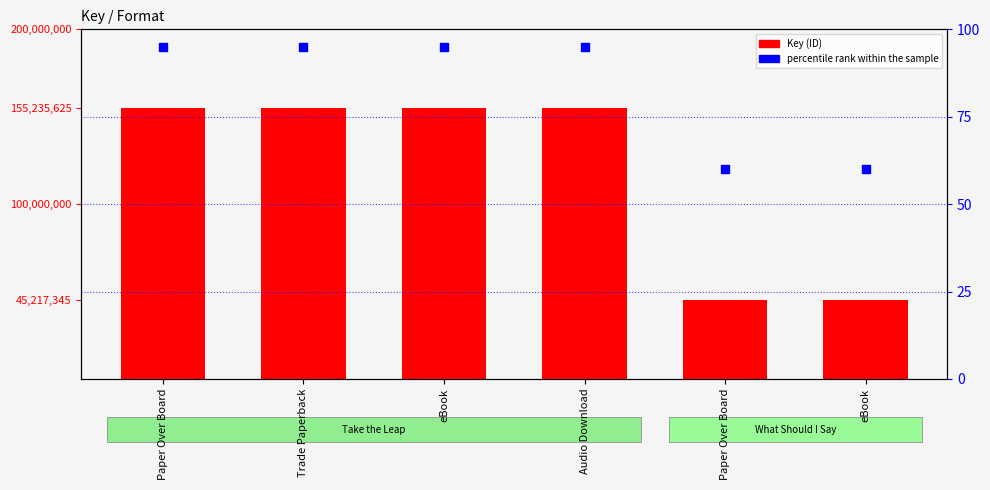

What are all the series names shown in the legend?

Key (ID), percentile rank within the sample